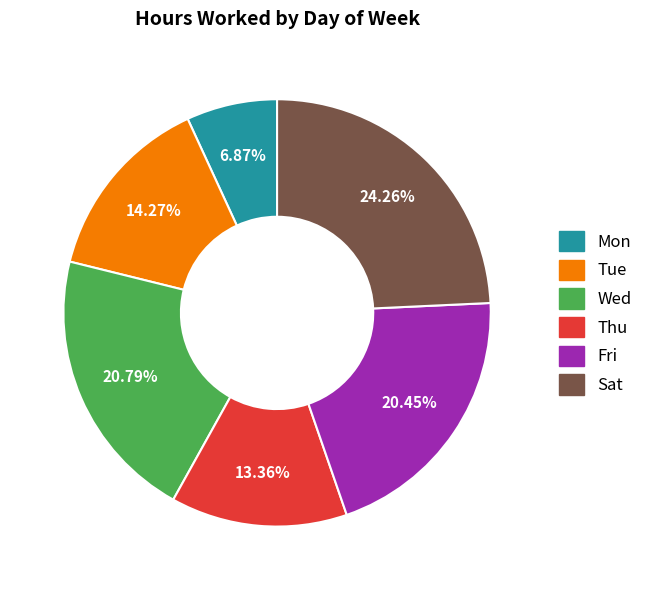

Does Mon account for over 50% of the chart?

No